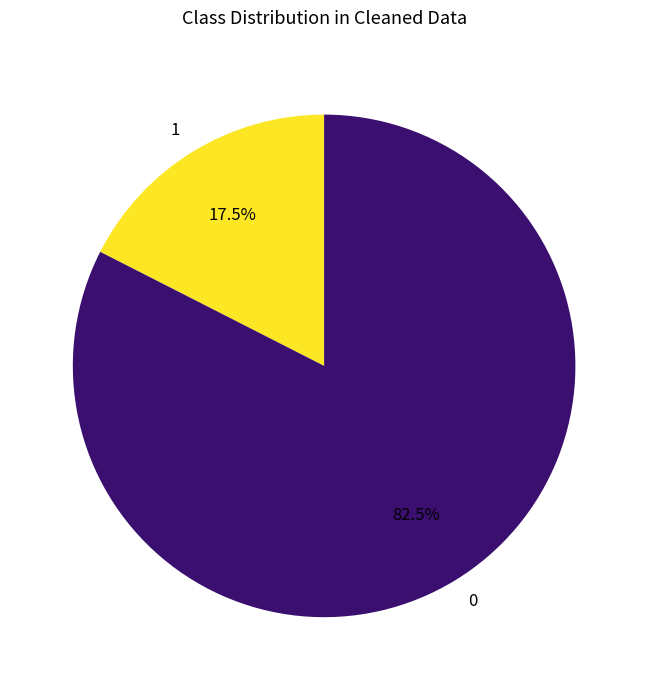

What portion of the pie excludes 0?

17.5%